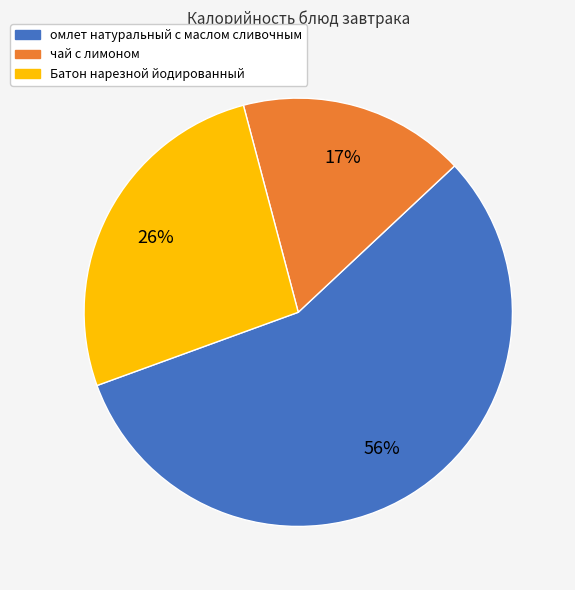

What percentage is the Батон нарезной йодированный slice, to the nearest percent?

26%